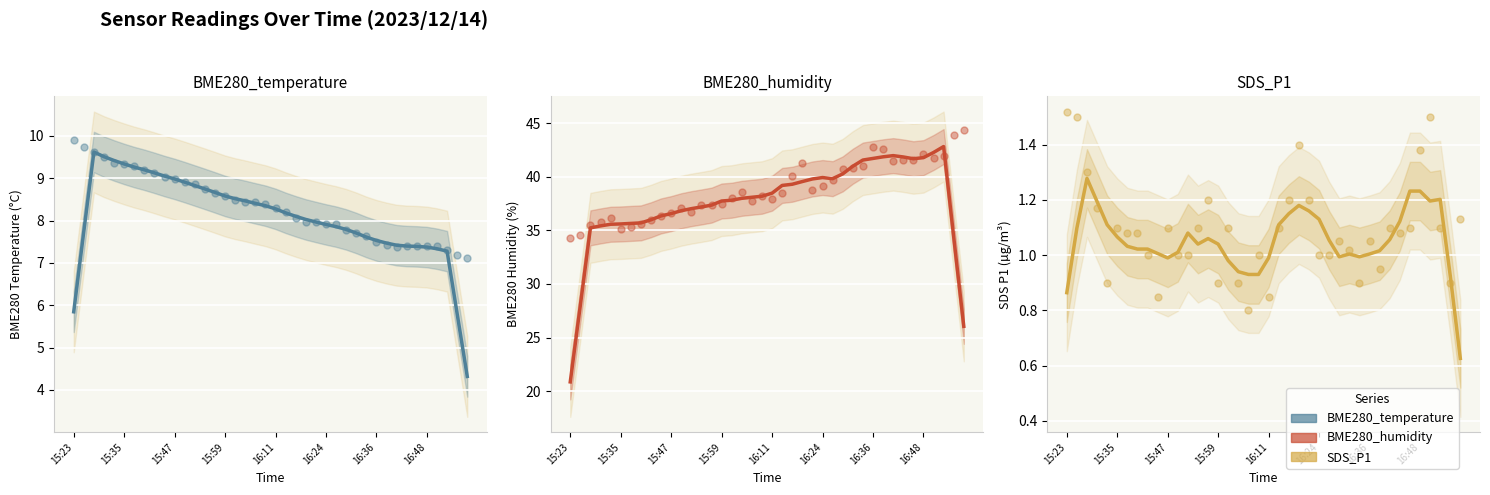

Which series contains the lowest Y value?

SDS_P1